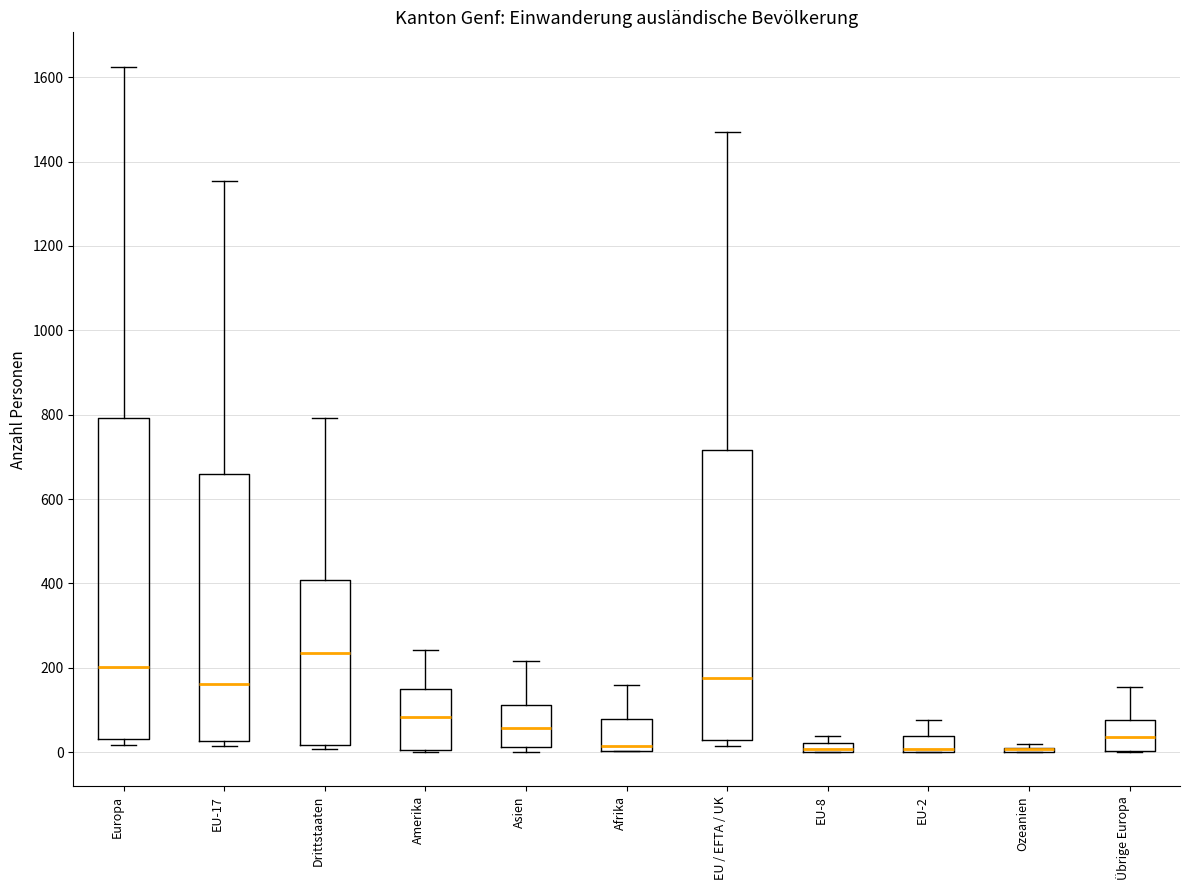

Where is the upper edge of the box for EU / EFTA / UK on the y-axis? The values are not printed on the chart, so give them approximately, as read against the axis.

720